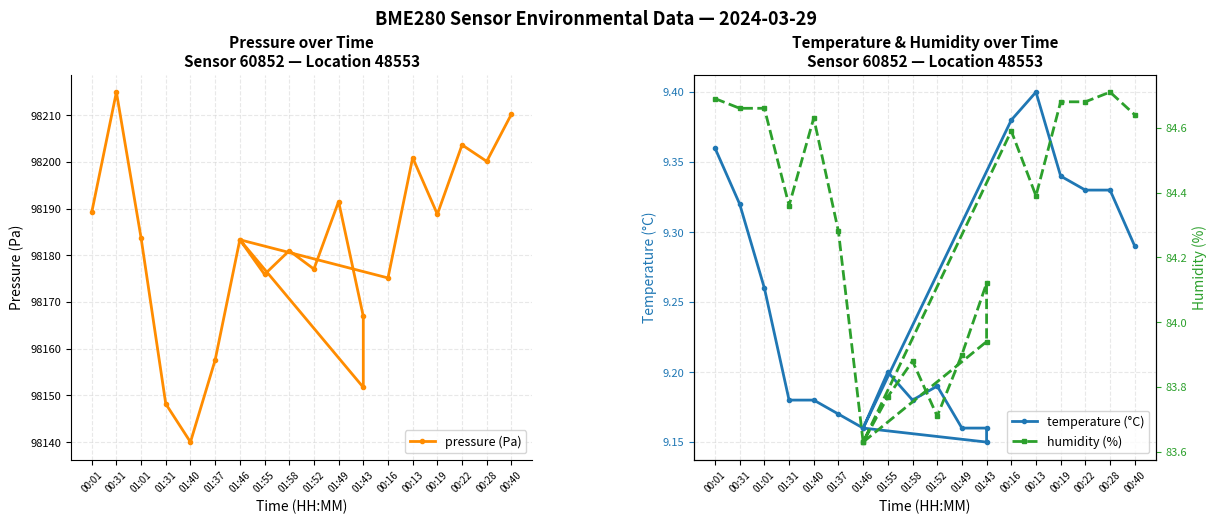

In humidity (%), how many points are lower than both neighbors (excluding endpoints)?

5